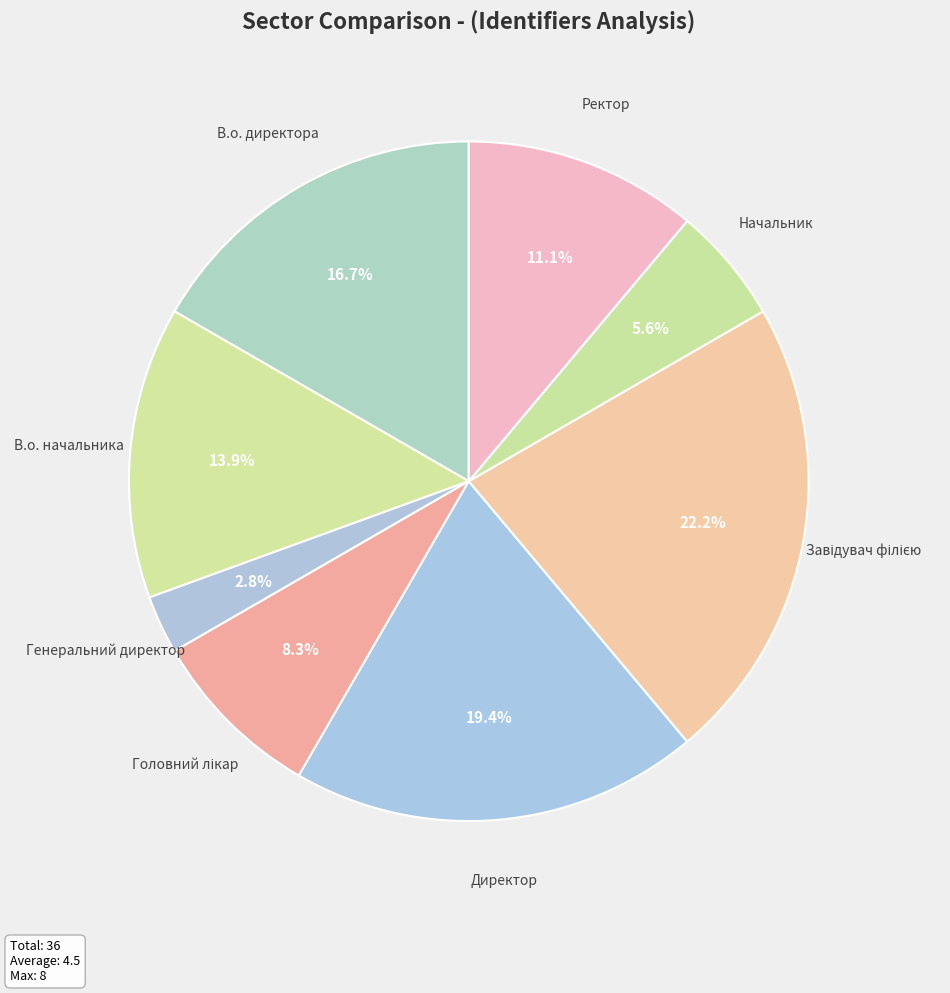

How many slices are in this pie chart?

8